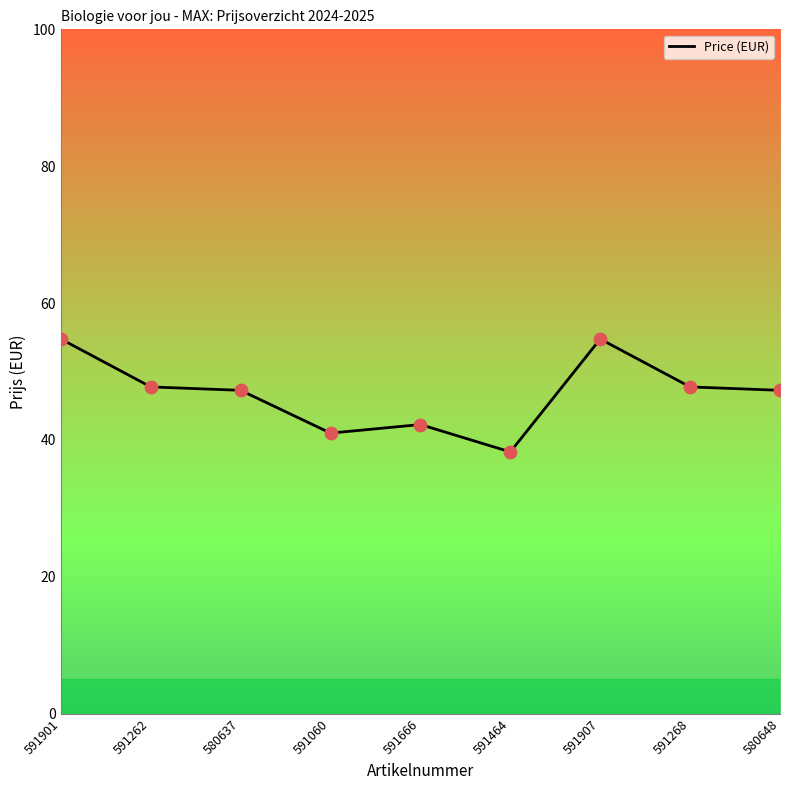

What is the change in value from 591901 to 591268?

-7.0